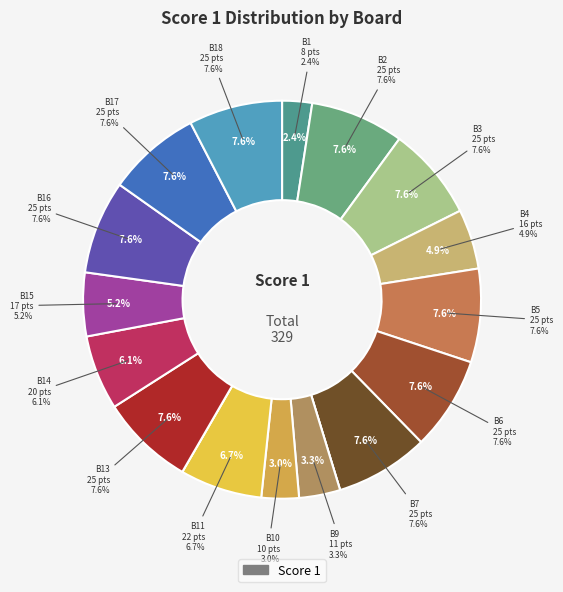

The Board 16 slice represents 1% of the pie. True or false?

False